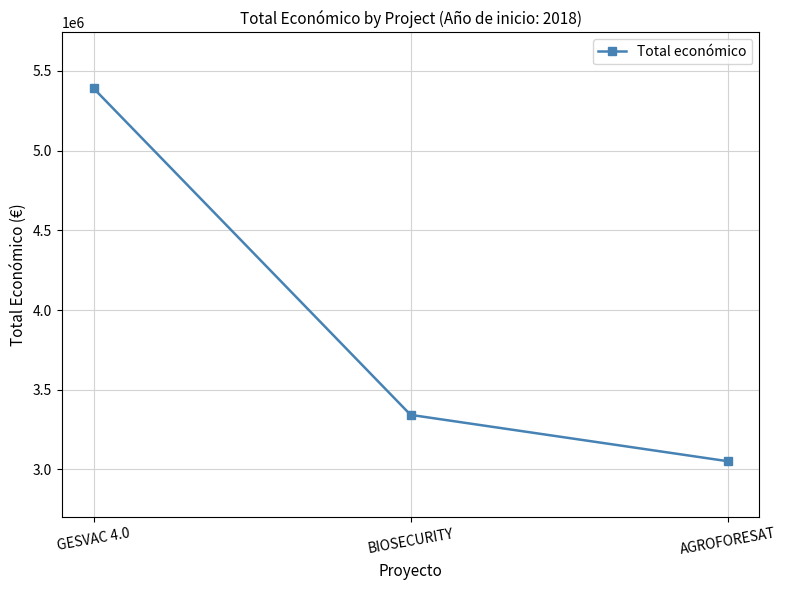

Reading right to left, list all the values displayed in this chart.

3051573	3342252	5390598